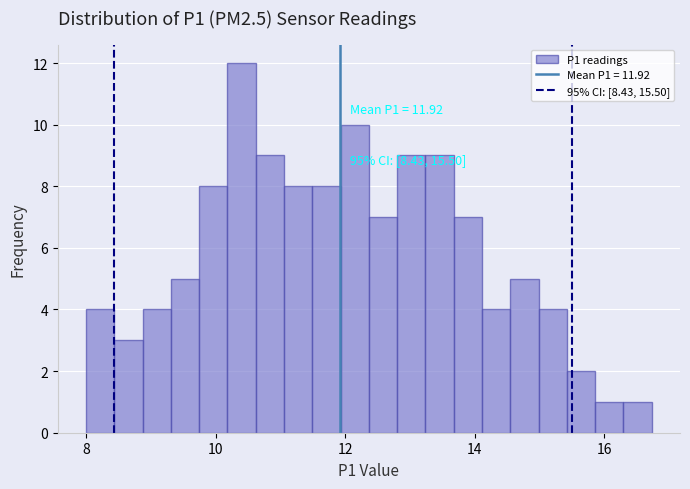

Read against the x-axis, roughly where is the centre of the tallest bar?

10.4